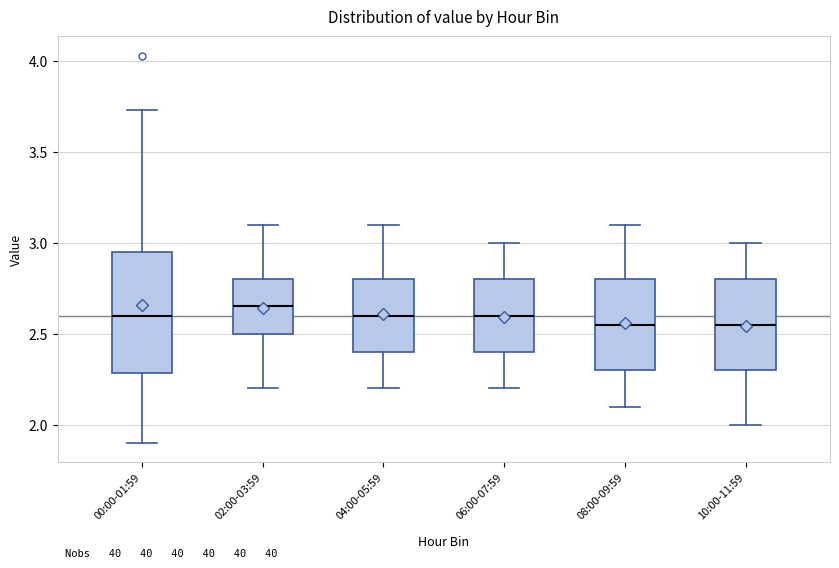

Where is the lower edge of the box for 02:00-03:59 on the y-axis? The values are not printed on the chart, so give them approximately, as read against the axis.

2.50